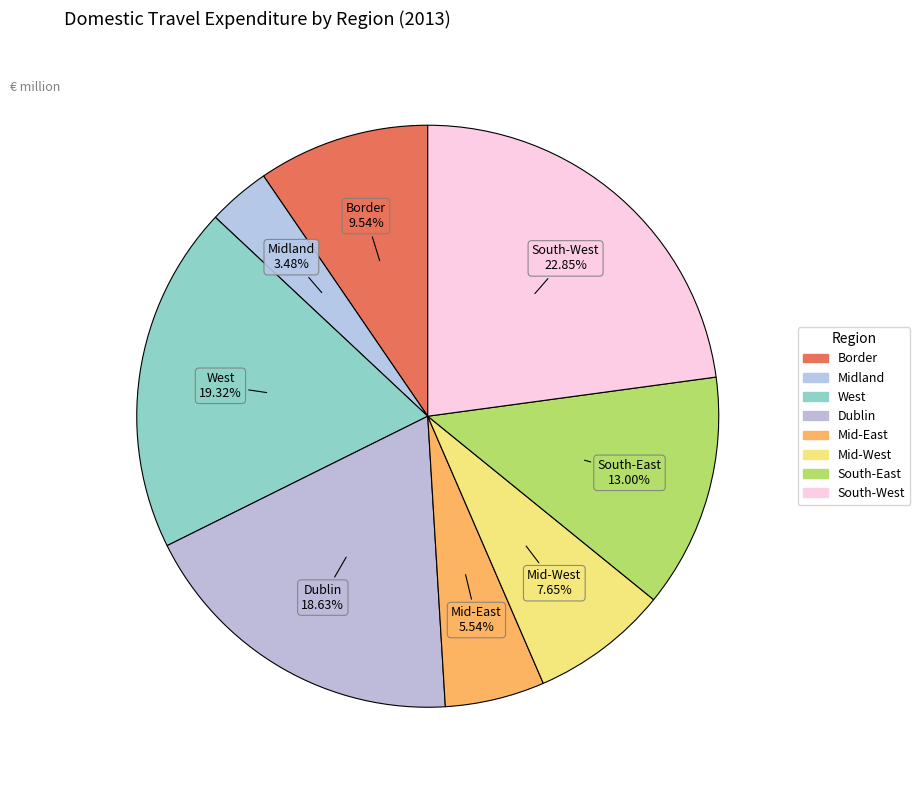

Which slice is the largest?

South-West